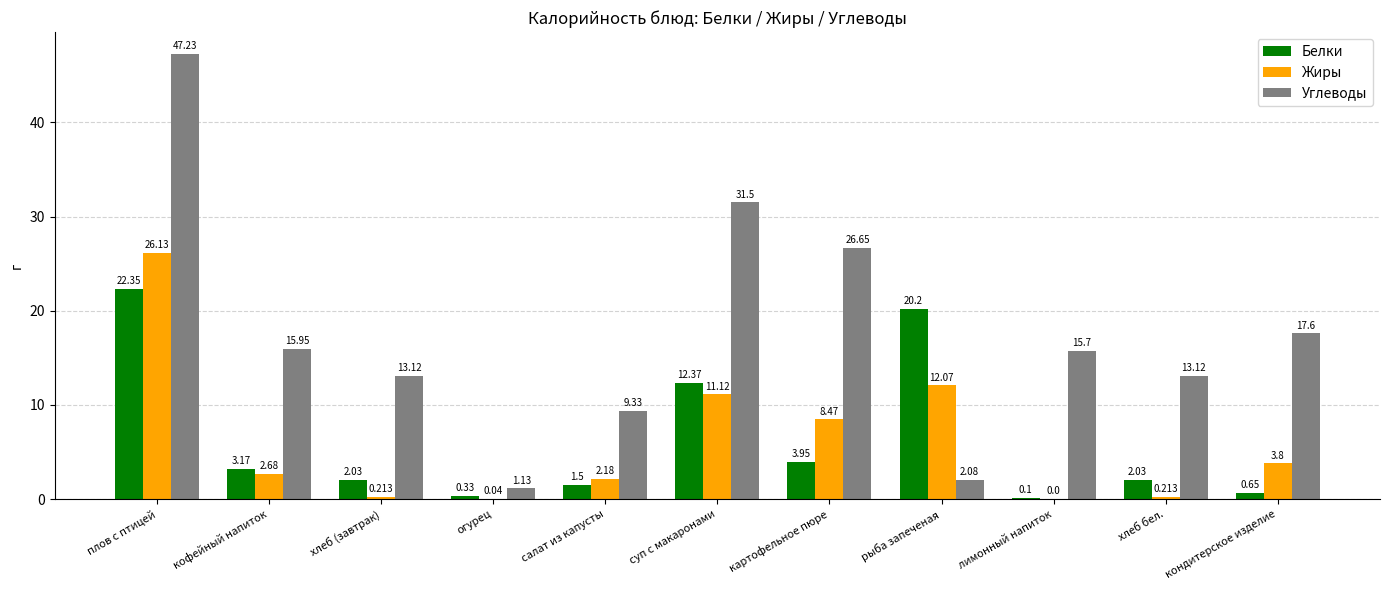

At which category is the sum across all series the highest?

плов с птицей